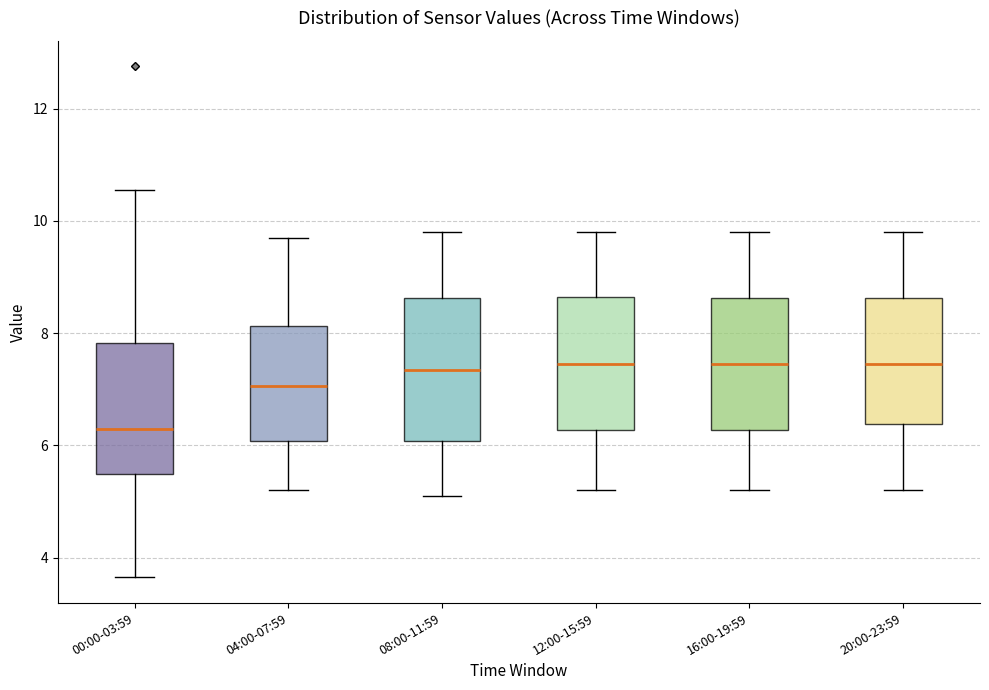

Reading left to right, read every box against the y-axis: the position of its median line, the range the box covers, and the ends of its whiskers. The values are not printed on the chart, so give them approximately, as read against the axis.

00:00-03:59: median 6.2, box 5.4 to 7.8, whiskers 3.6 to 10.6
04:00-07:59: median 7.0, box 6.0 to 8.2, whiskers 5.2 to 9.8
08:00-11:59: median 7.4, box 6.0 to 8.6, whiskers 5.2 to 9.8
12:00-15:59: median 7.4, box 6.2 to 8.6, whiskers 5.2 to 9.8
16:00-19:59: median 7.4, box 6.2 to 8.6, whiskers 5.2 to 9.8
20:00-23:59: median 7.4, box 6.4 to 8.6, whiskers 5.2 to 9.8